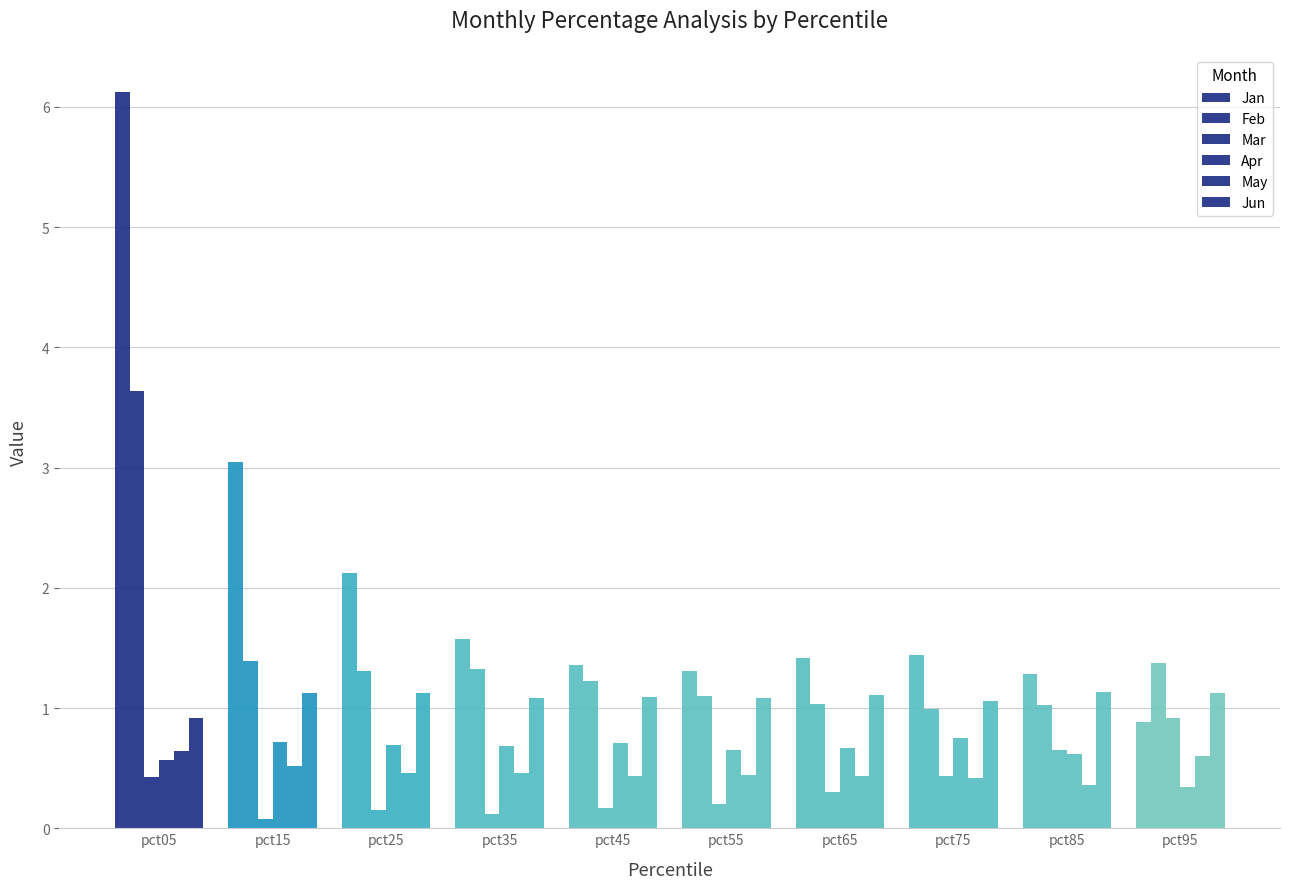

Does the chart contain any negative values?

No